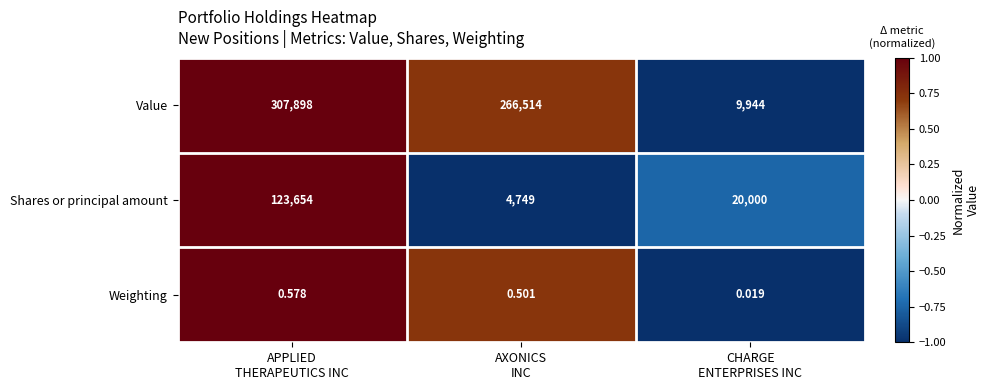

What is the total value across all series at CHARGE
ENTERPRISES INC?

29944.0